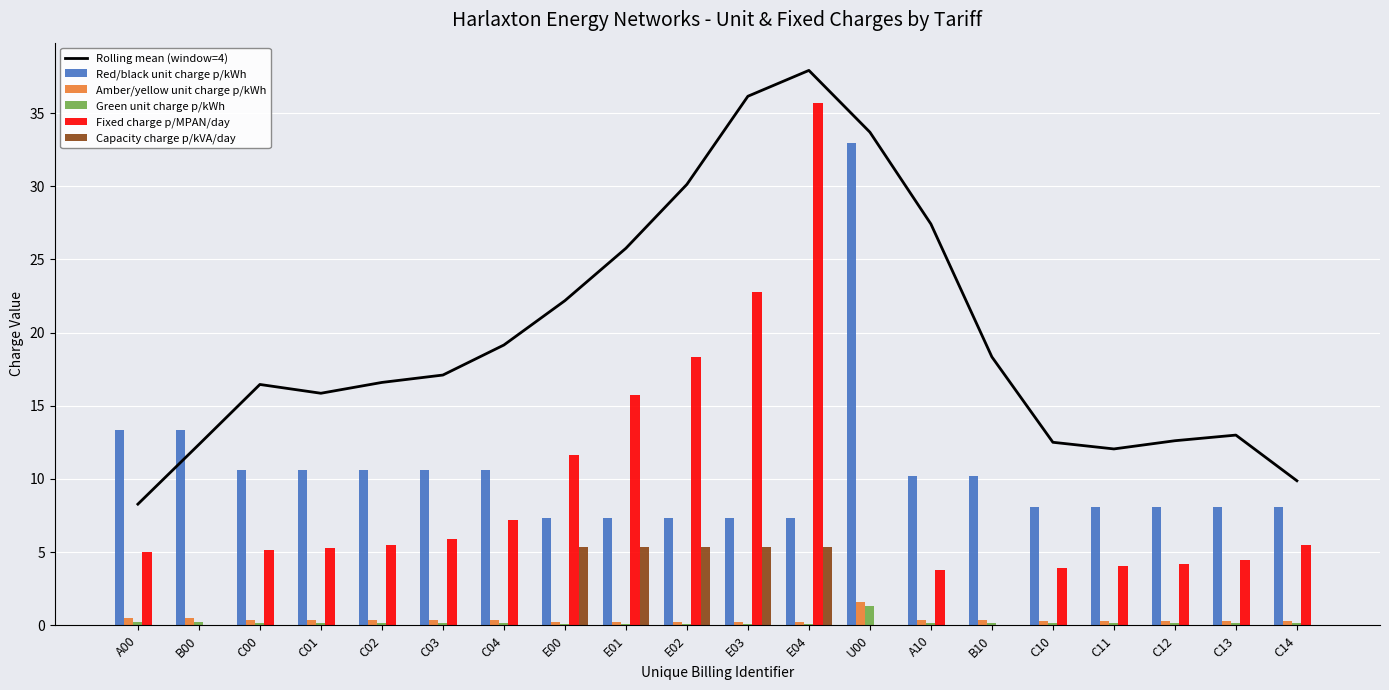

What is the value of the Green unit charge p/kWh bar at the 4th from the left?

0.2